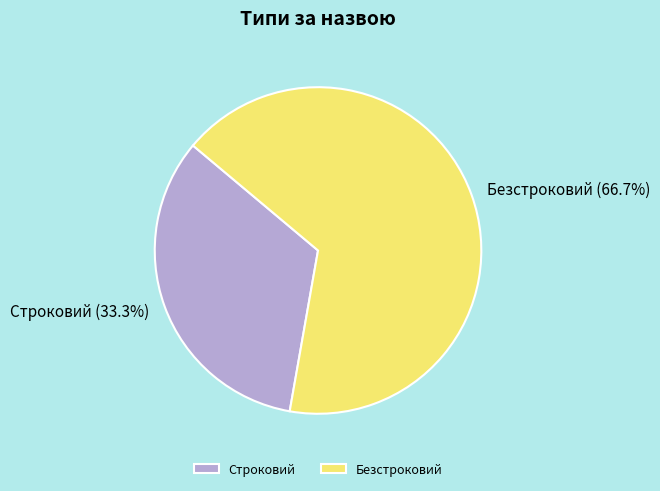

What is the ratio of the value at Безстроковий to the value at Строковий?

2.0